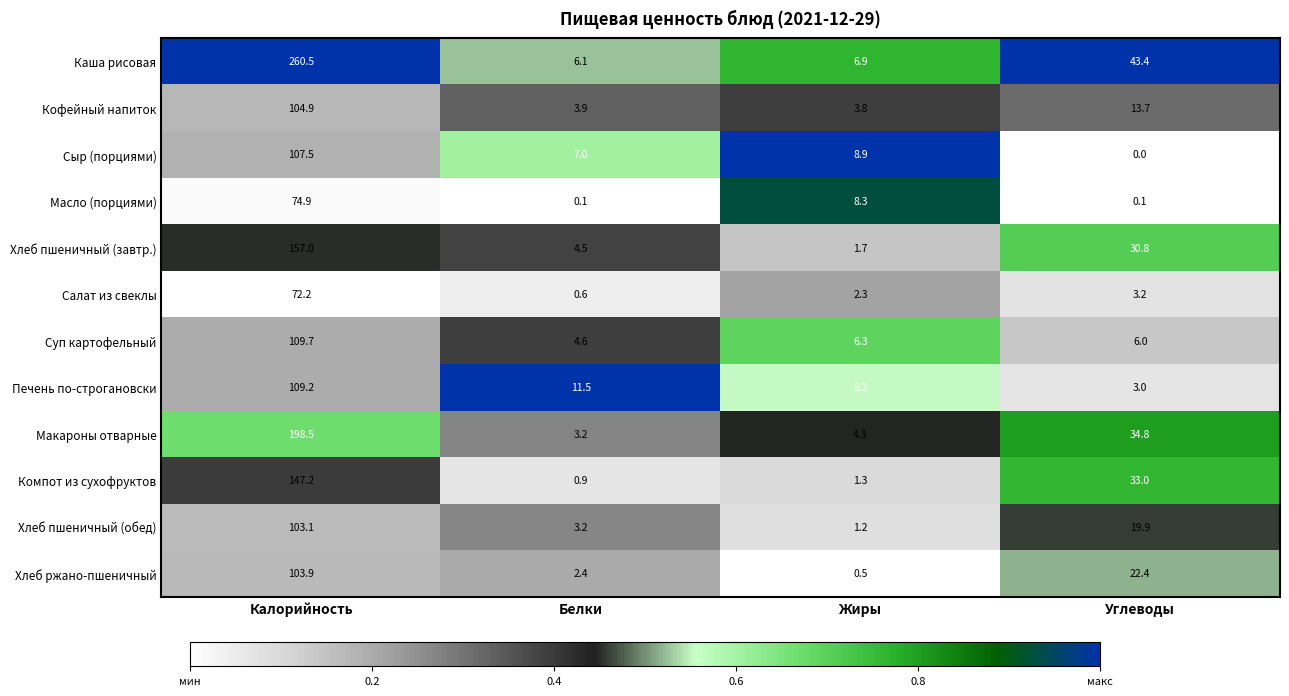

The value of Печень по-строгановски at Жиры is 5.2. True or false?

True